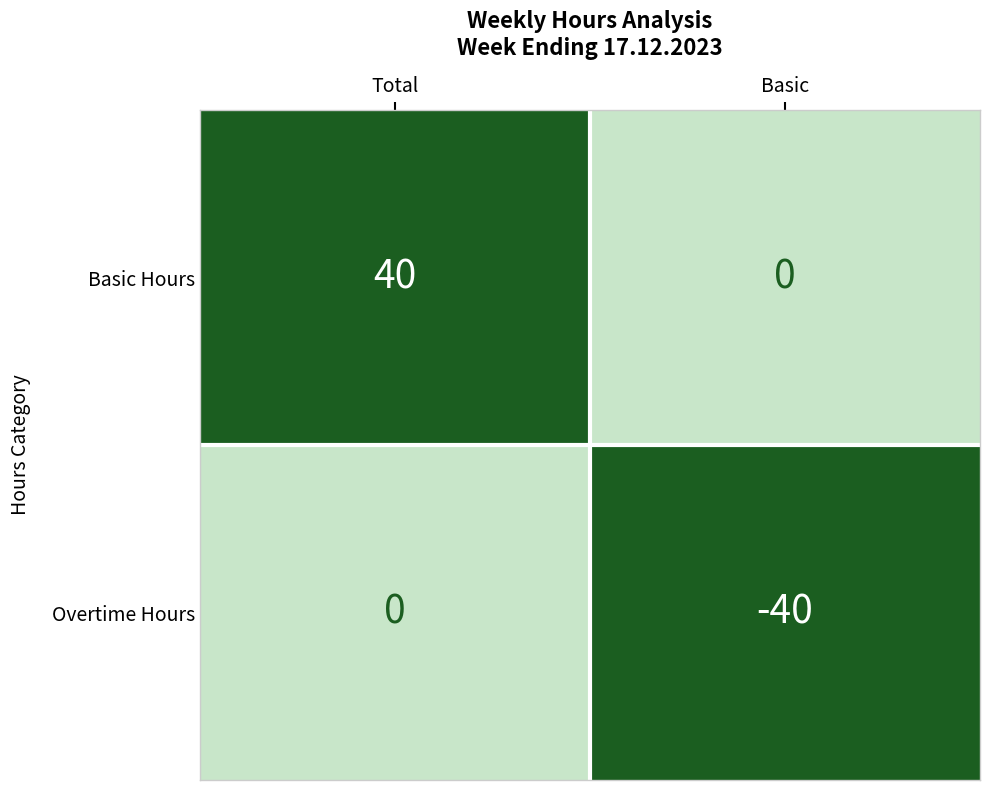

What is the difference between the Overtime Hours values at Basic and Total?

40